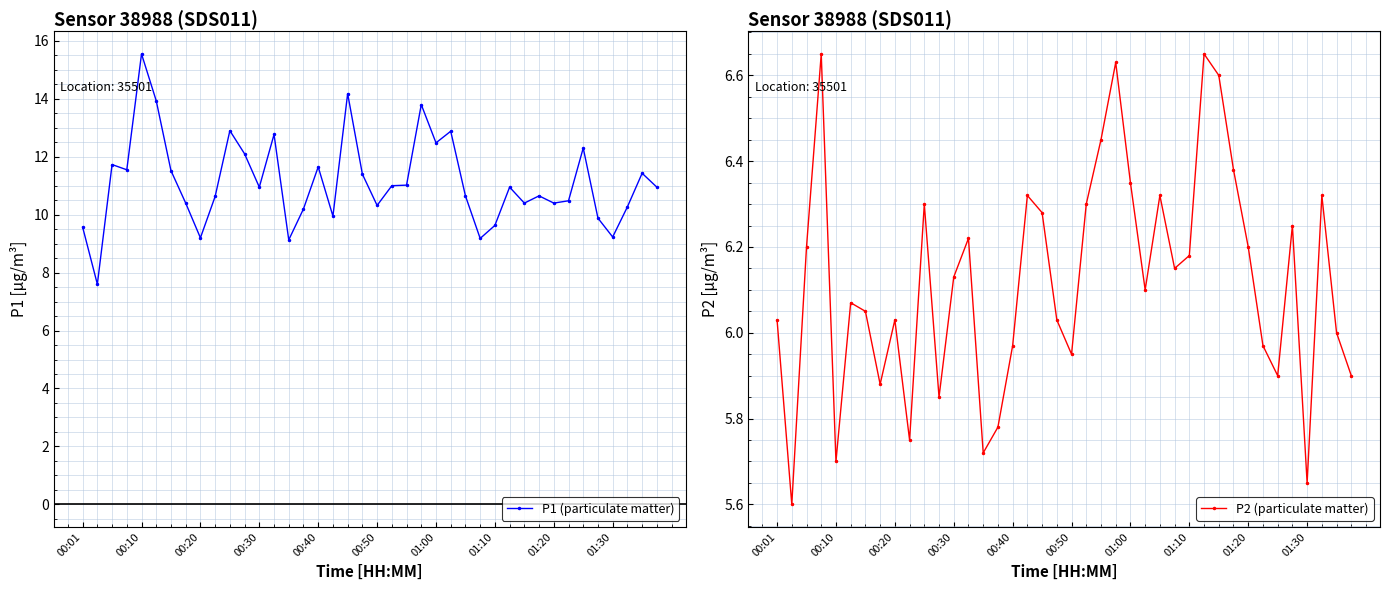

True or false: P2 (particulate matter) and P1 (particulate matter) intersect in this chart.

False